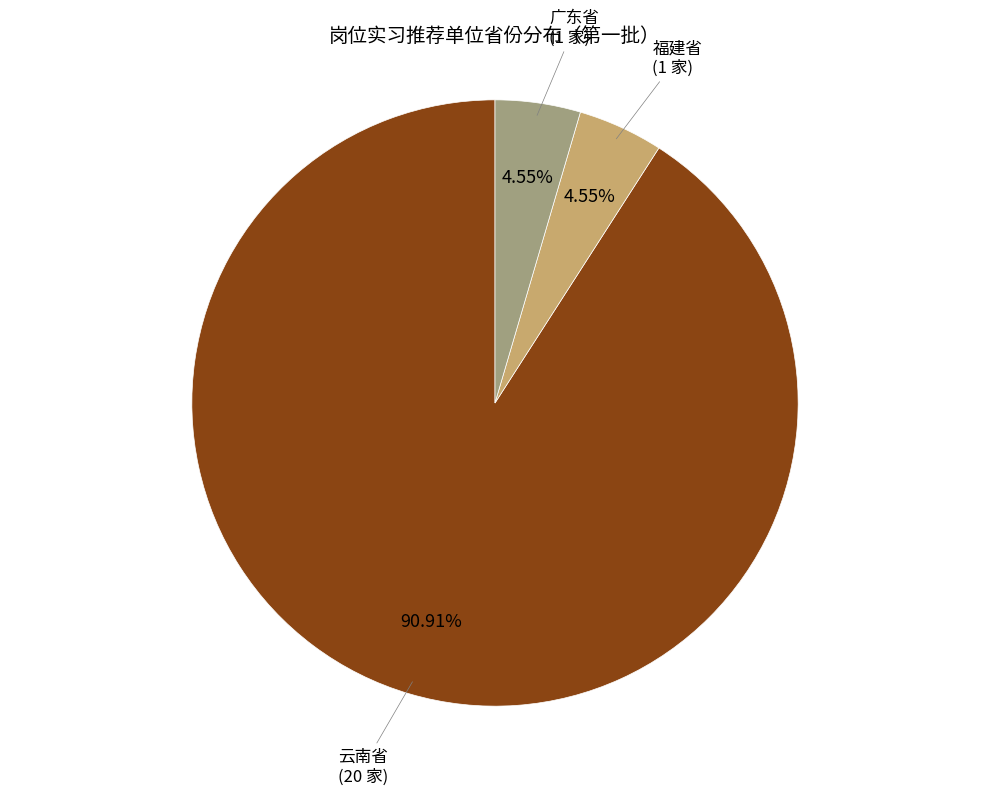

Which slice is the largest?

云南省